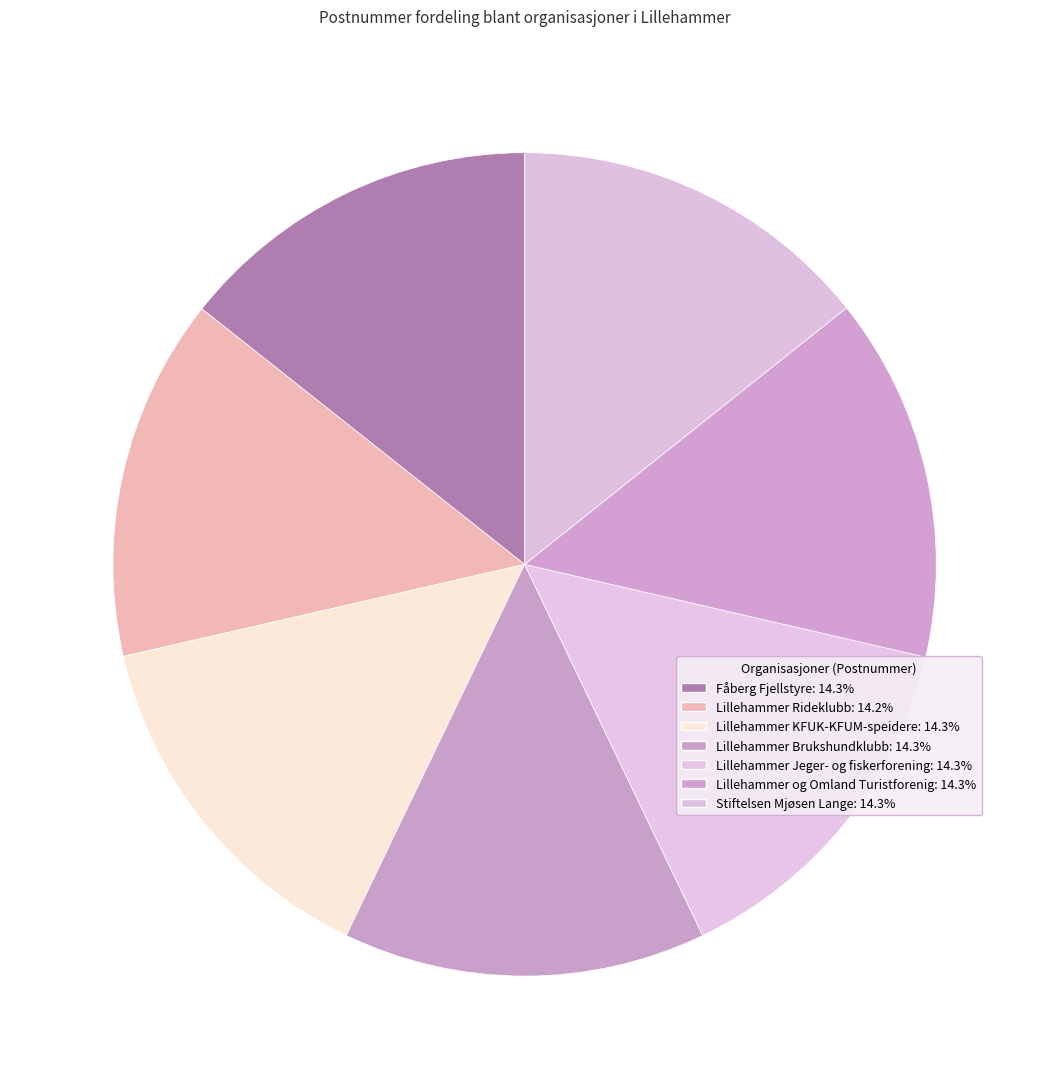

What percentage do Lillehammer KFUK-KFUM-speidere and Lillehammer og Omland Turistforenig together represent?

28.6%